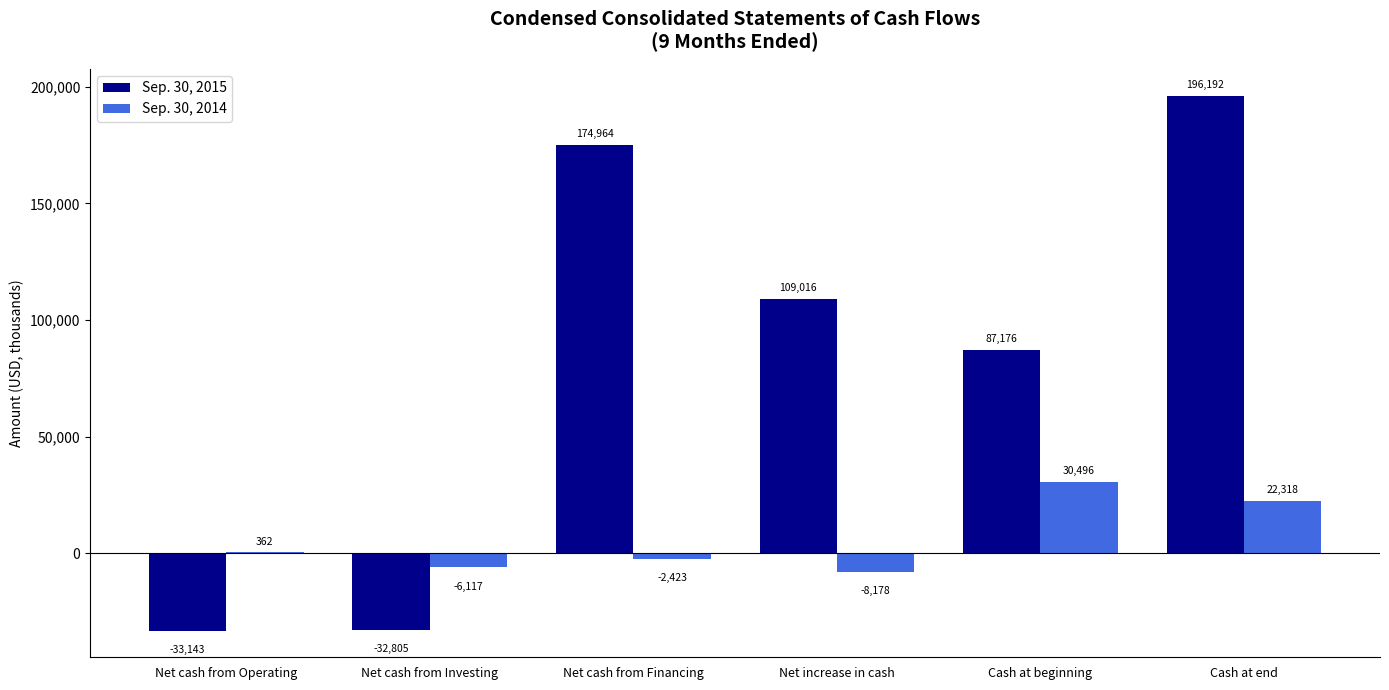

How many positive values does the Sep. 30, 2014 series have?

3